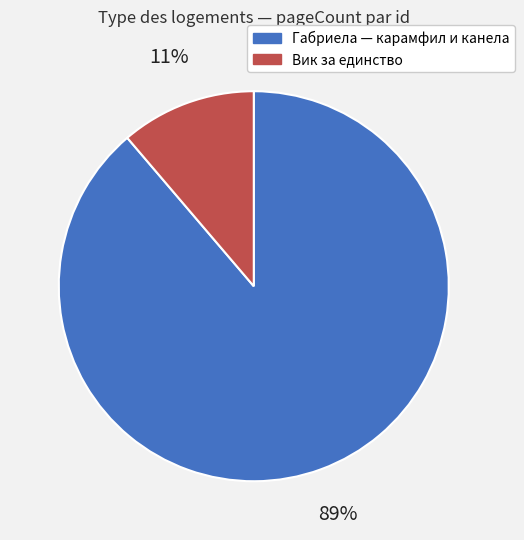

To the nearest percent, what is the average slice percentage?

50%